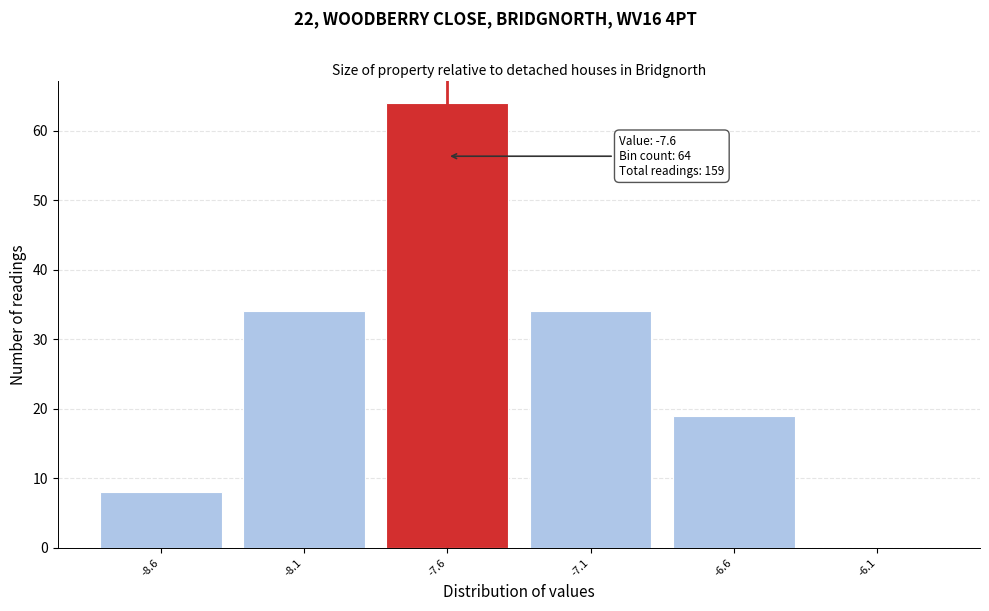

Over which range of the x-axis is the bar tallest?

-7.85 to -7.35